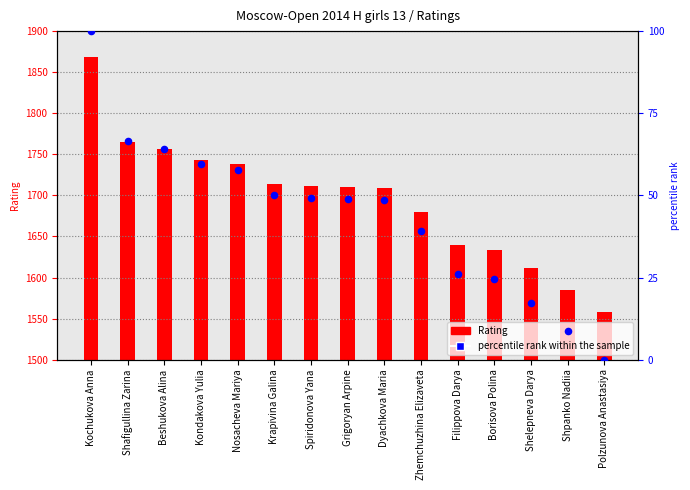

Is the value of percentile rank within the sample at Shelepneva Darya greater than the value of Rating (left axis) at Zhemchuzhina Elizaveta?

No